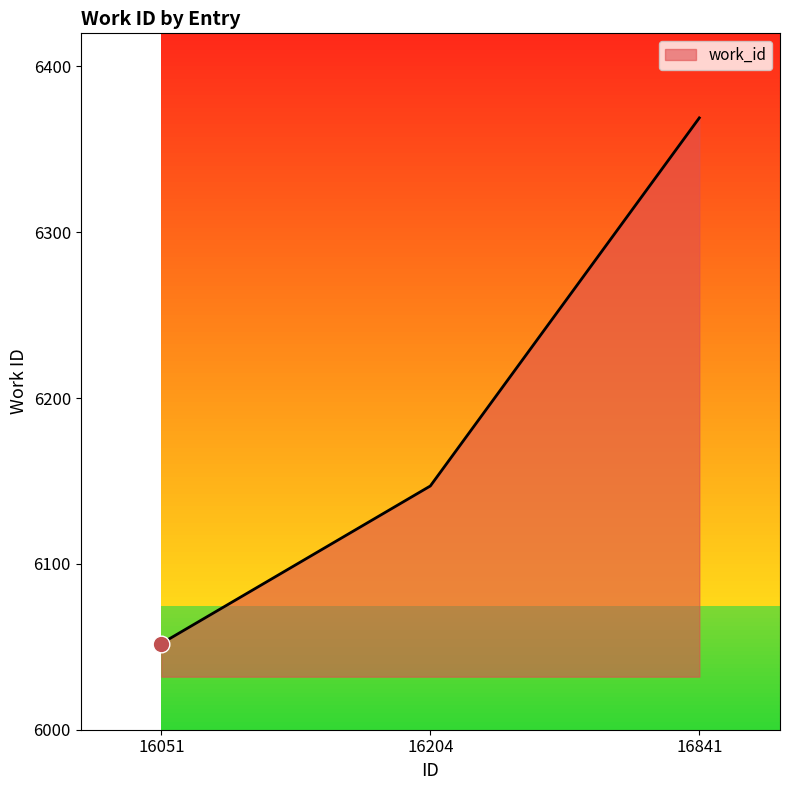

Count the number of categories in the chart.

3